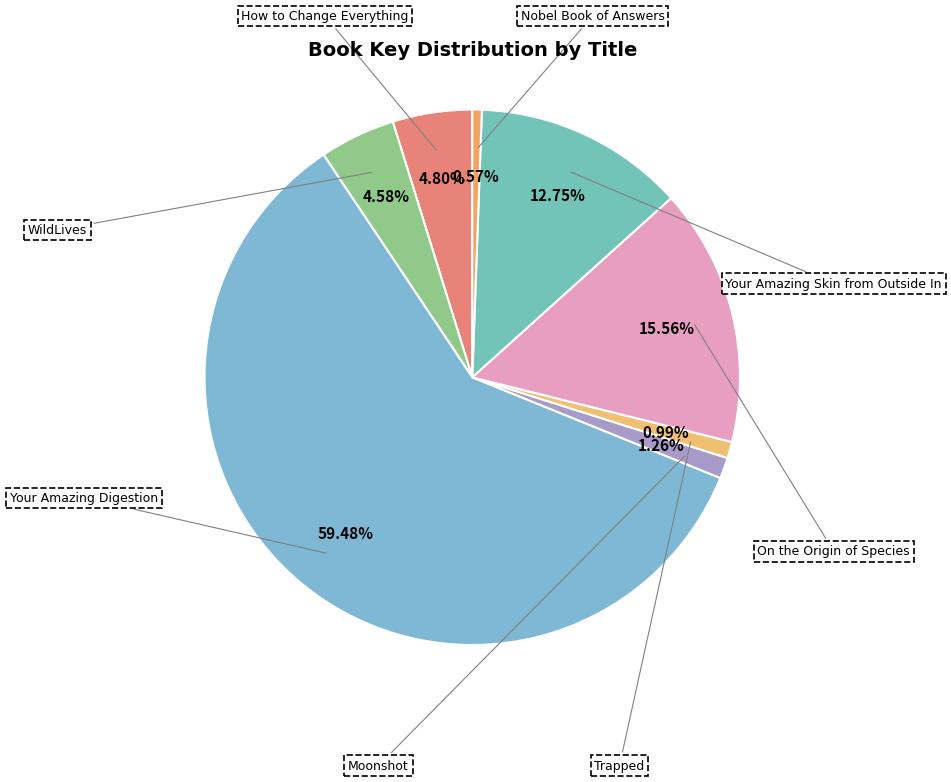

To the nearest percent, what is the difference between the largest and smallest slice percentages?

59%